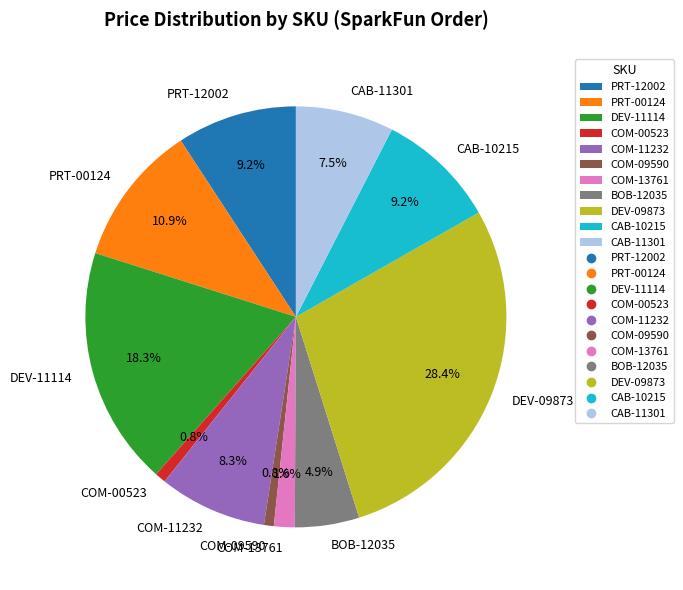

To the nearest percent, what is the difference between the largest and smallest slice percentages?

28%